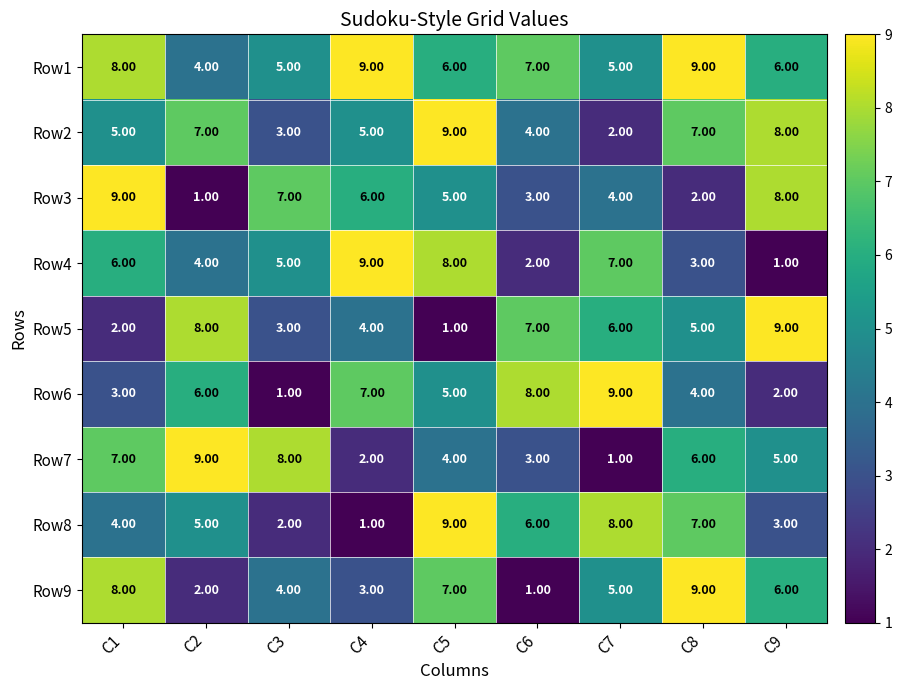

Count the number of data series in this chart.

9